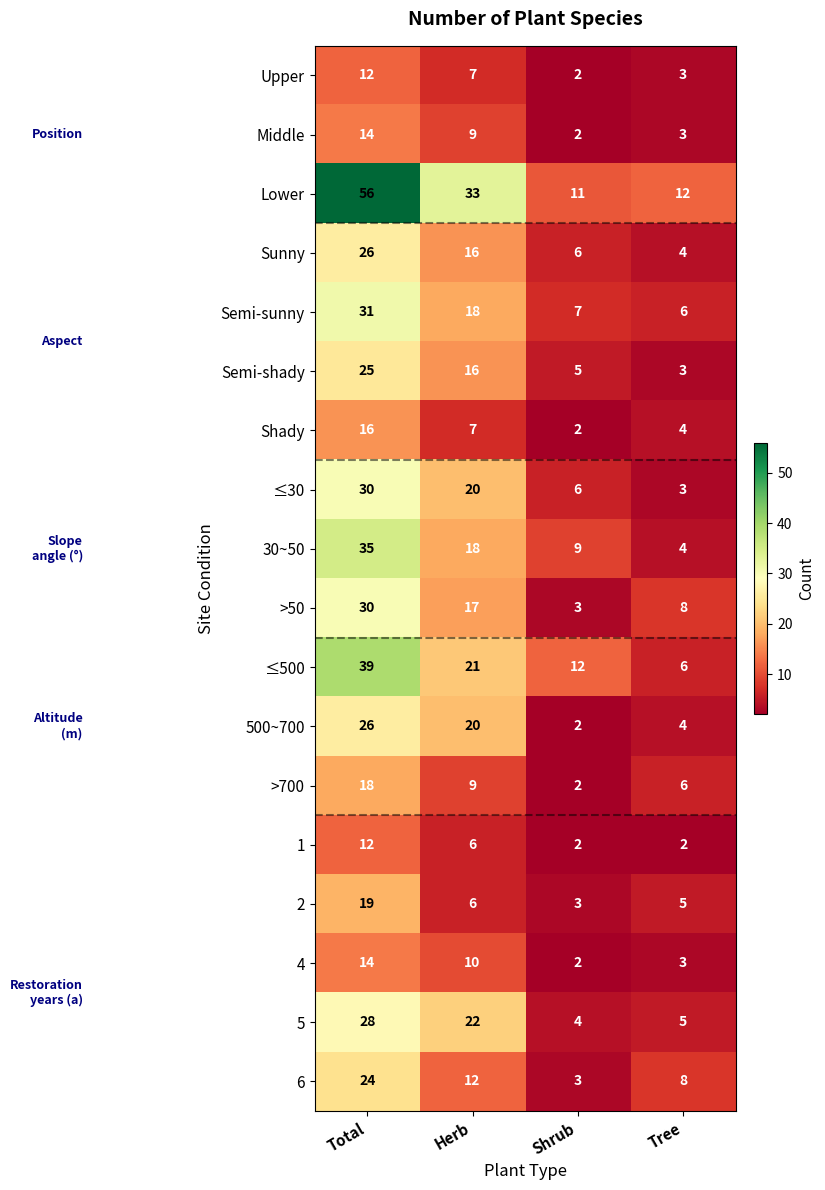

At which label does Sunny first exceed 16?

Total